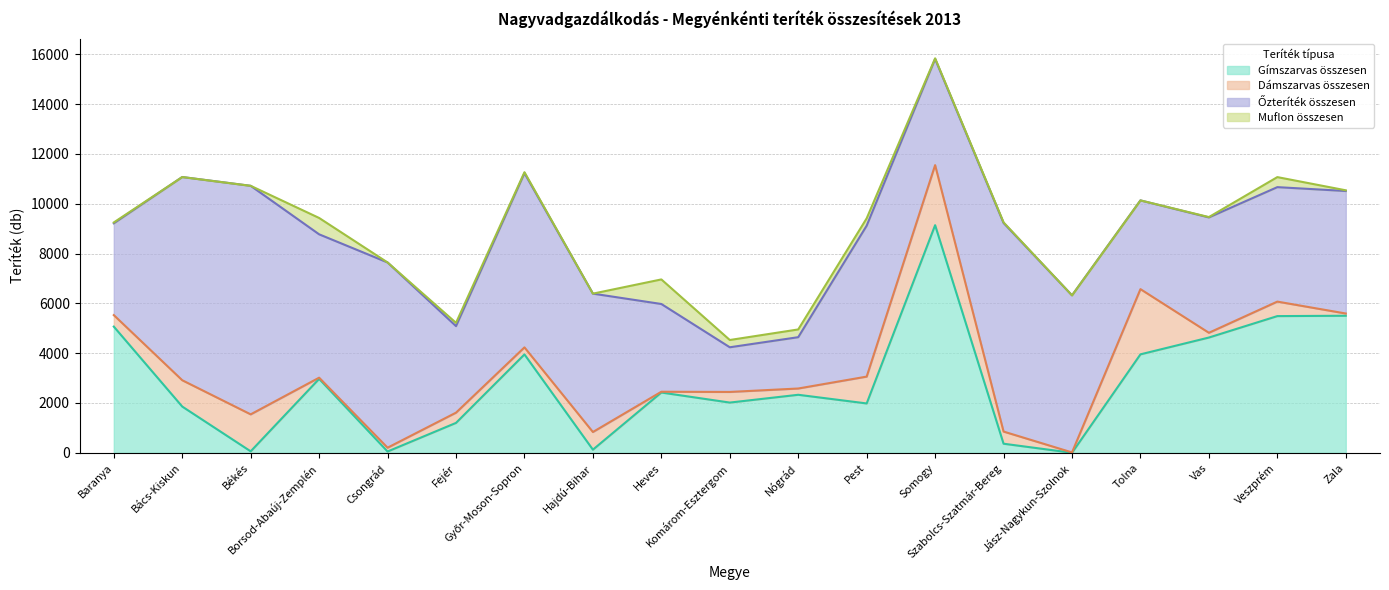

True or false: Gímszarvas összesen and Őzteríték összesen cross at least once.

True